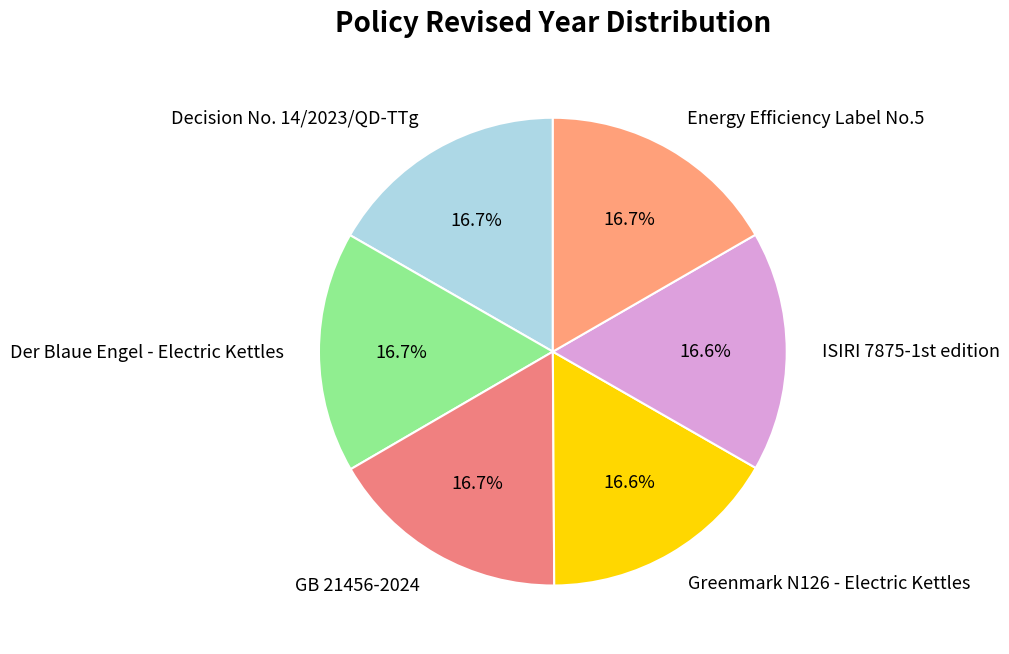

Is it true that Decision No. 14/2023/QD-TTg is 17% of the pie?

True